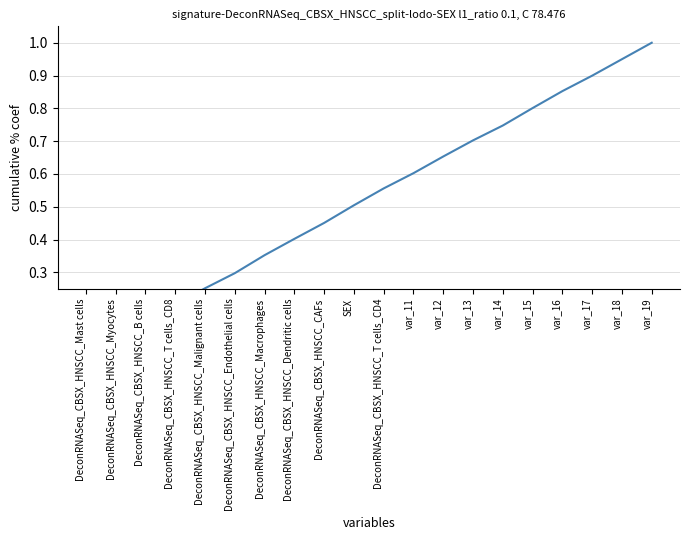

What is the sum of all values?

10.5